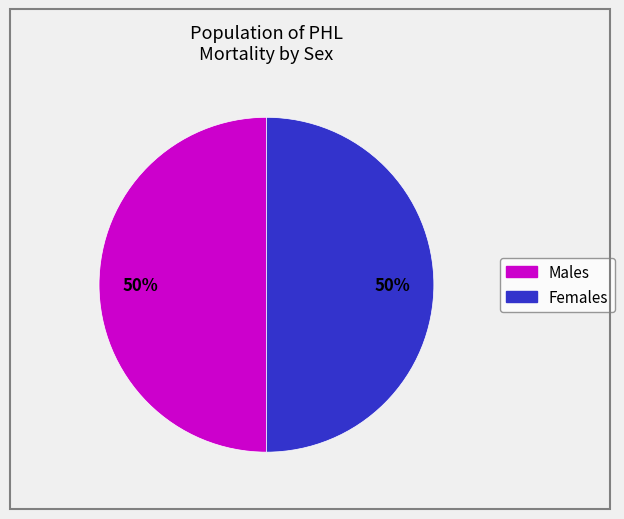

To the nearest percent, what is the average slice percentage?

50%